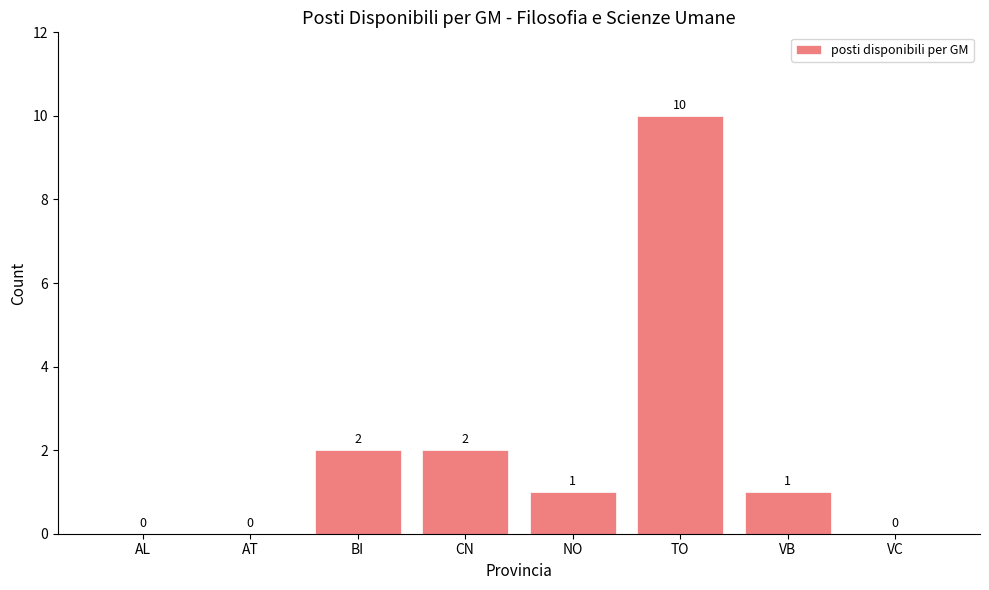

Between BI and AL, which is larger?

BI